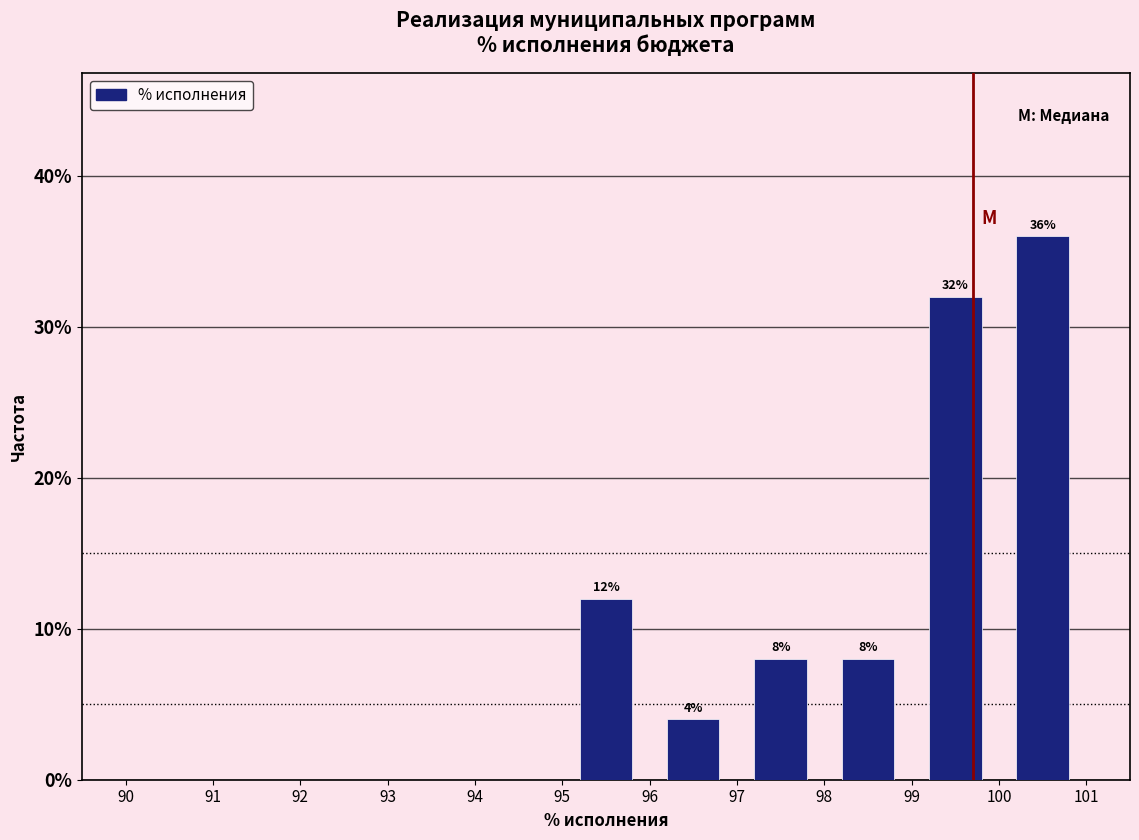

Which range on the x-axis has the tallest bar?

100 to 101